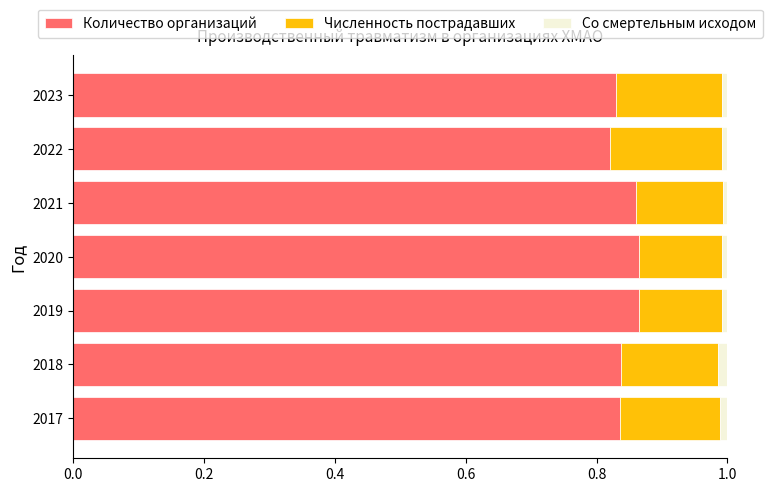

What is the sum of all Количество организаций values?

5.9